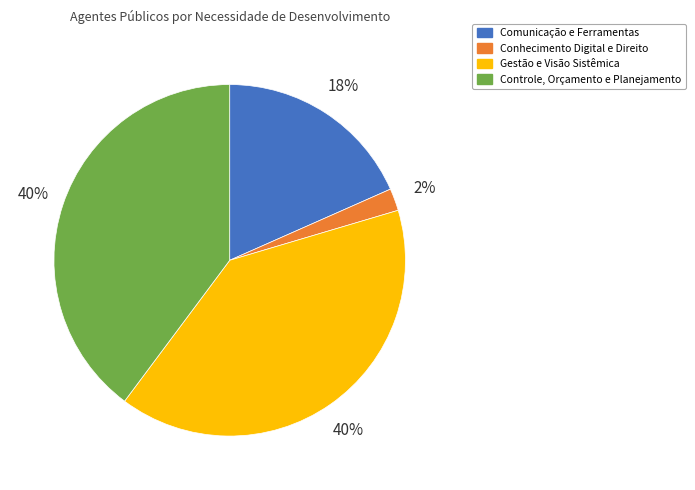

Is there a majority slice in this chart?

No